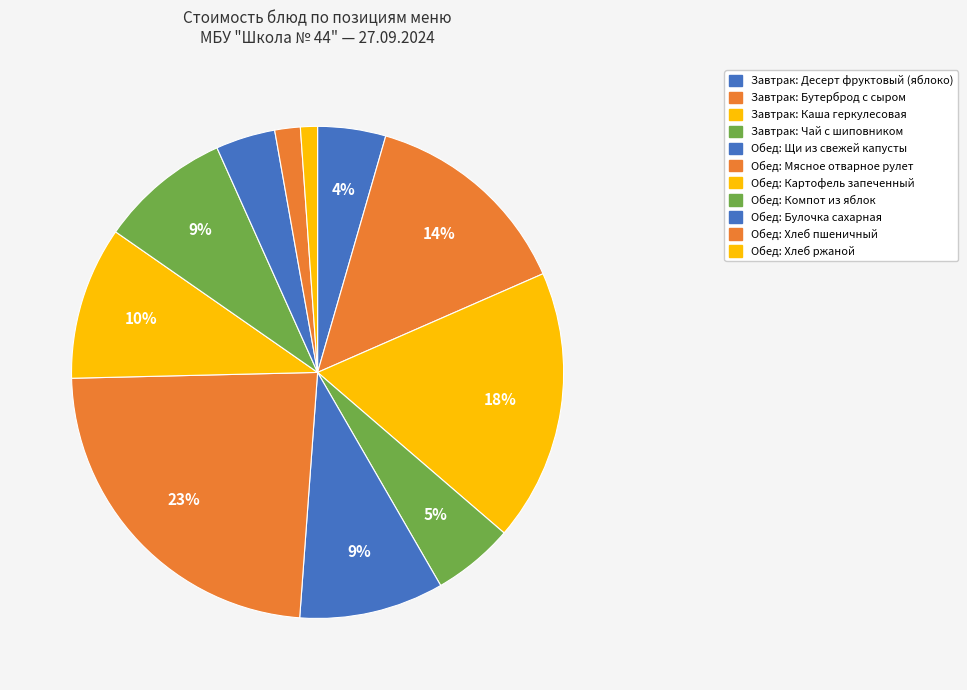

What is the smallest slice in the pie chart?

Хлеб ржаной